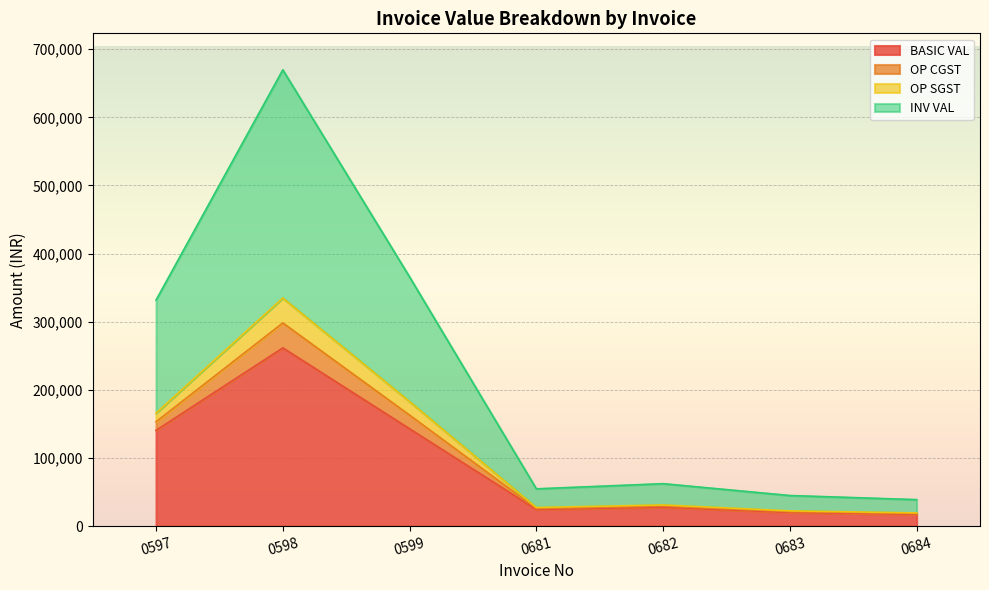

What are all the series names shown in the legend?

BASIC VAL, OP CGST, OP SGST, INV VAL